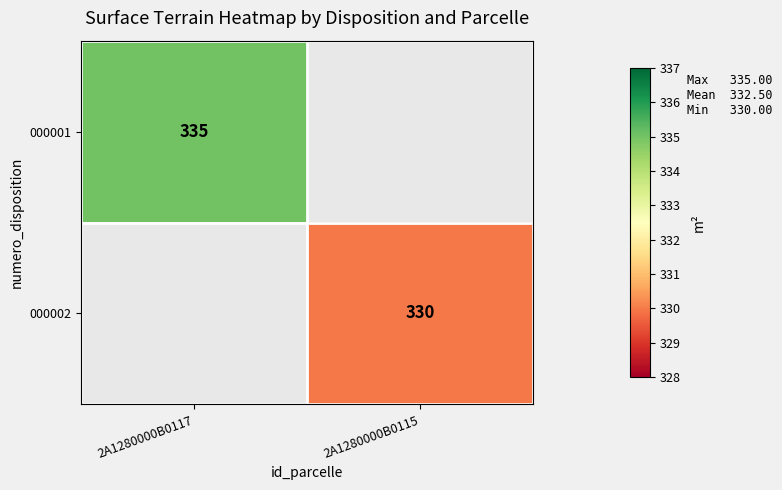

Is the value of 000001 at 2A1280000B0117 greater than the value of 000002 at 2A1280000B0115?

Yes